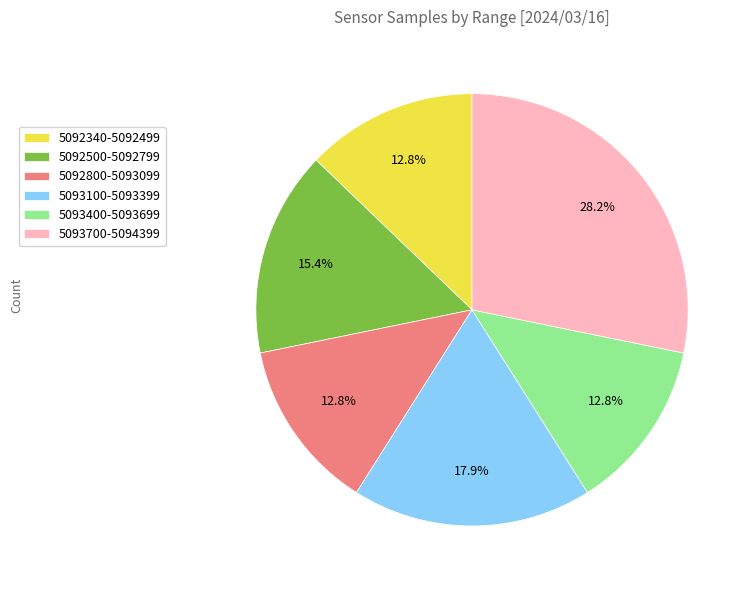

What is the ratio of the value at 5093400-5093699 to the value at 5092340-5092499?

1.0